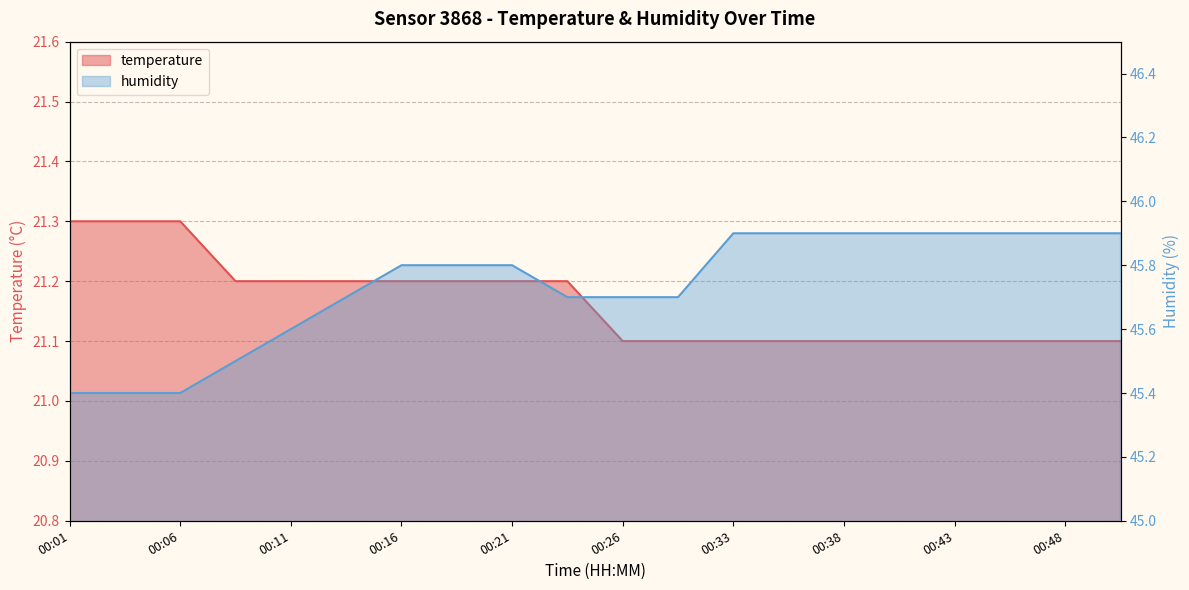

What is the total value across all series at 00:16?

67.0